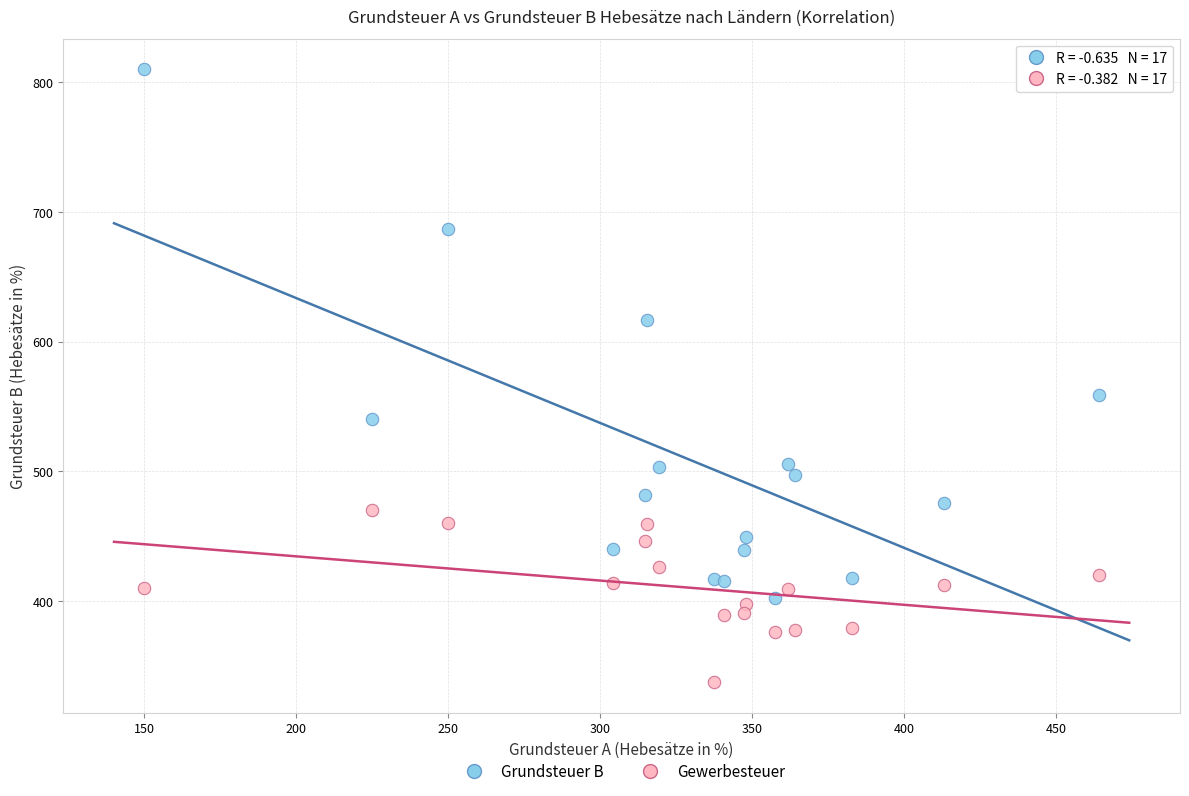

Which series contains the lowest Y value?

Gewerbesteuer